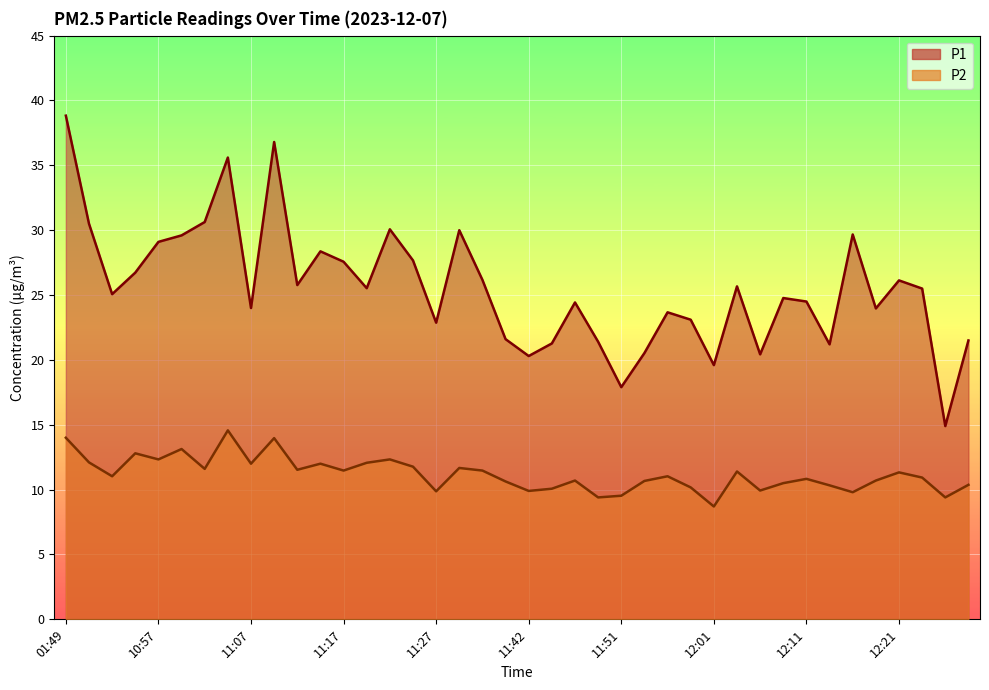

The P2 series shows 12.1 at 06:07. True or false?

True